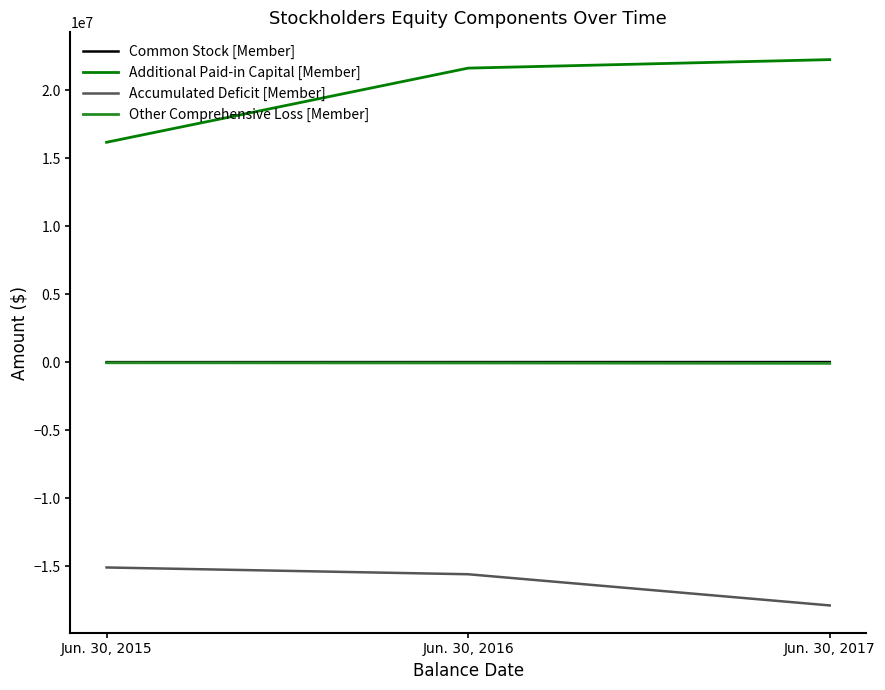

What are all the series names shown in the legend?

Common Stock [Member], Additional Paid-in Capital [Member], Accumulated Deficit [Member], Other Comprehensive Loss [Member]